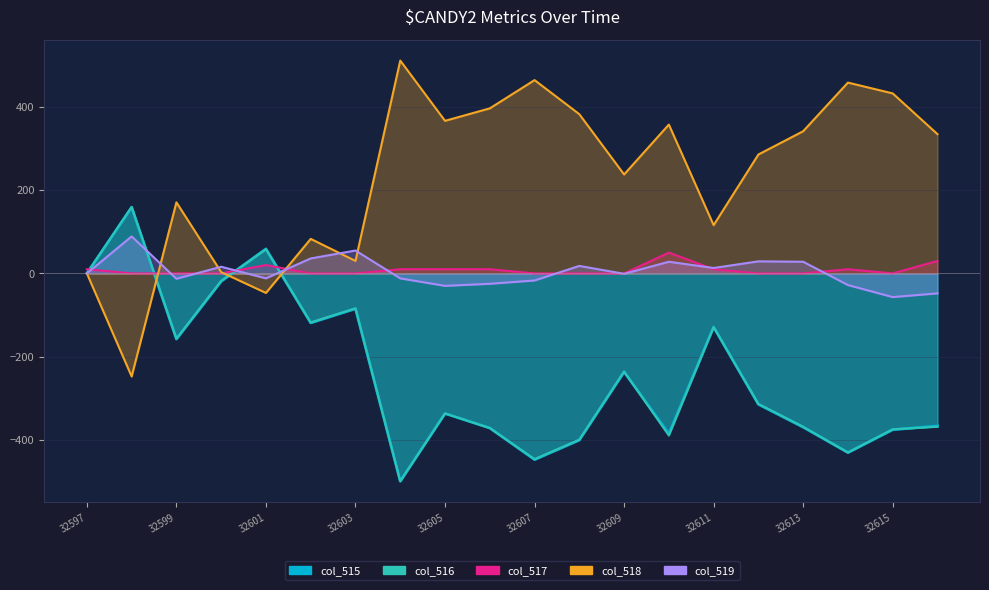

How many values in the col_515 series are below -315?

10